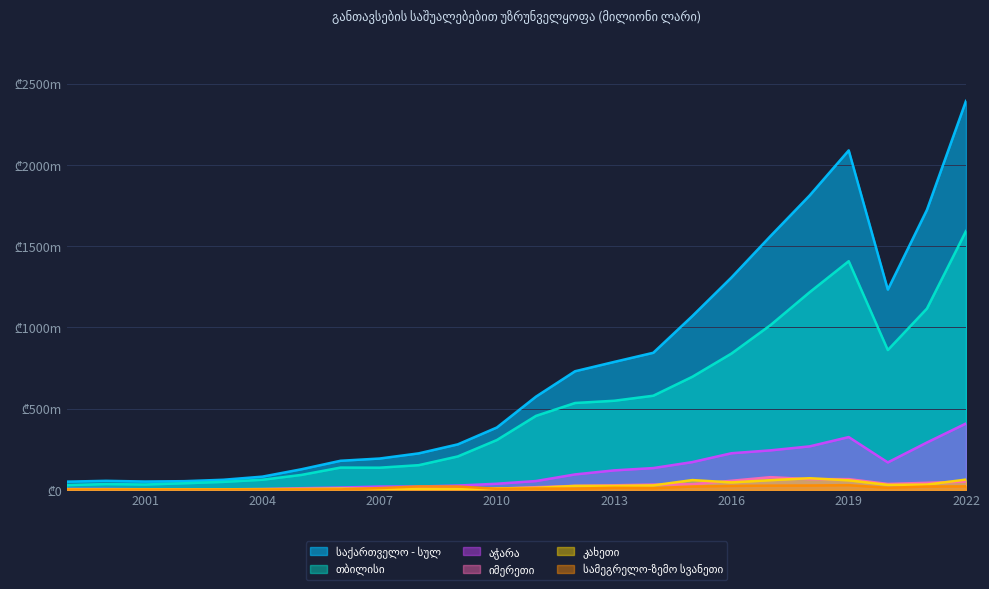

After their last crossing, which series has the higher values: იმერეთი or აჭარა?

აჭარა